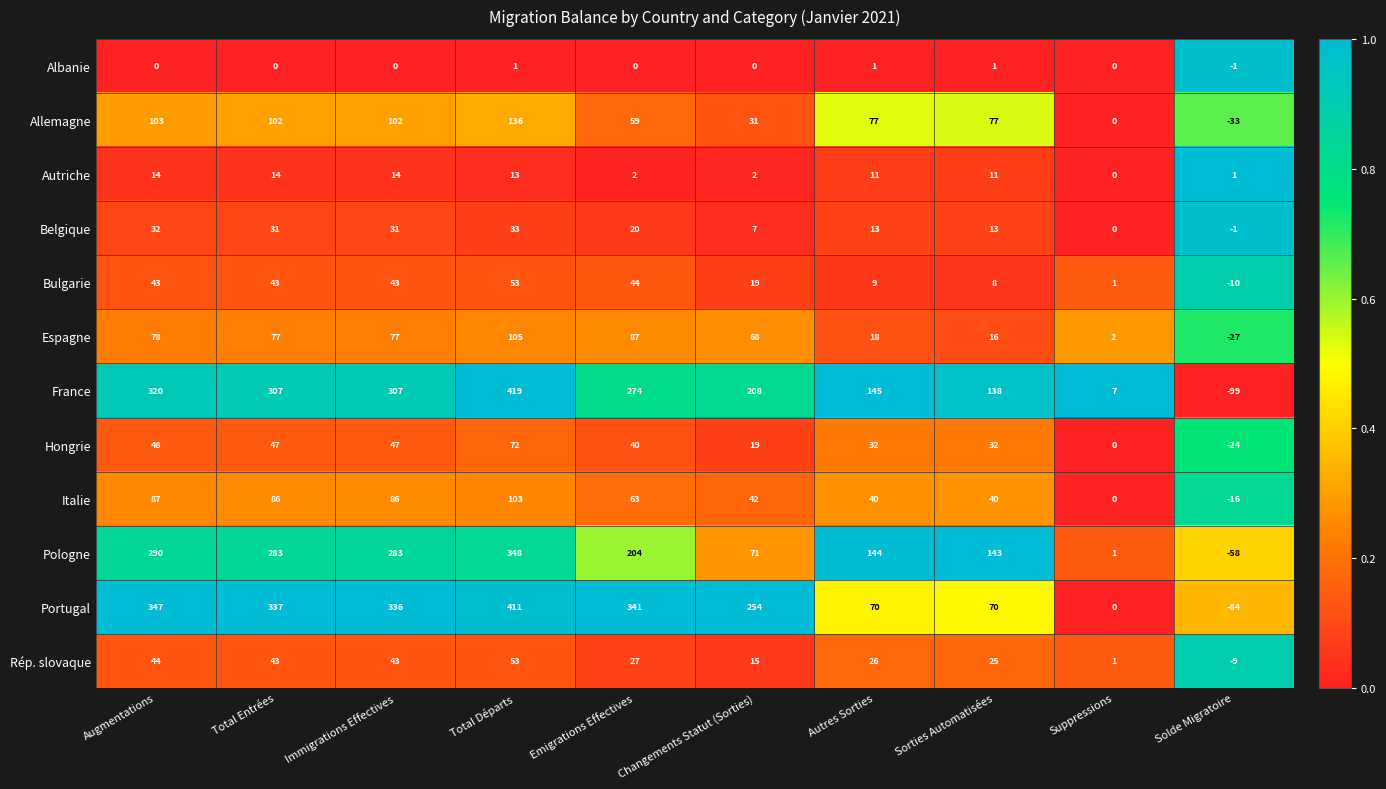

What is the difference between the highest and lowest values at Immigrations Effectives?

336